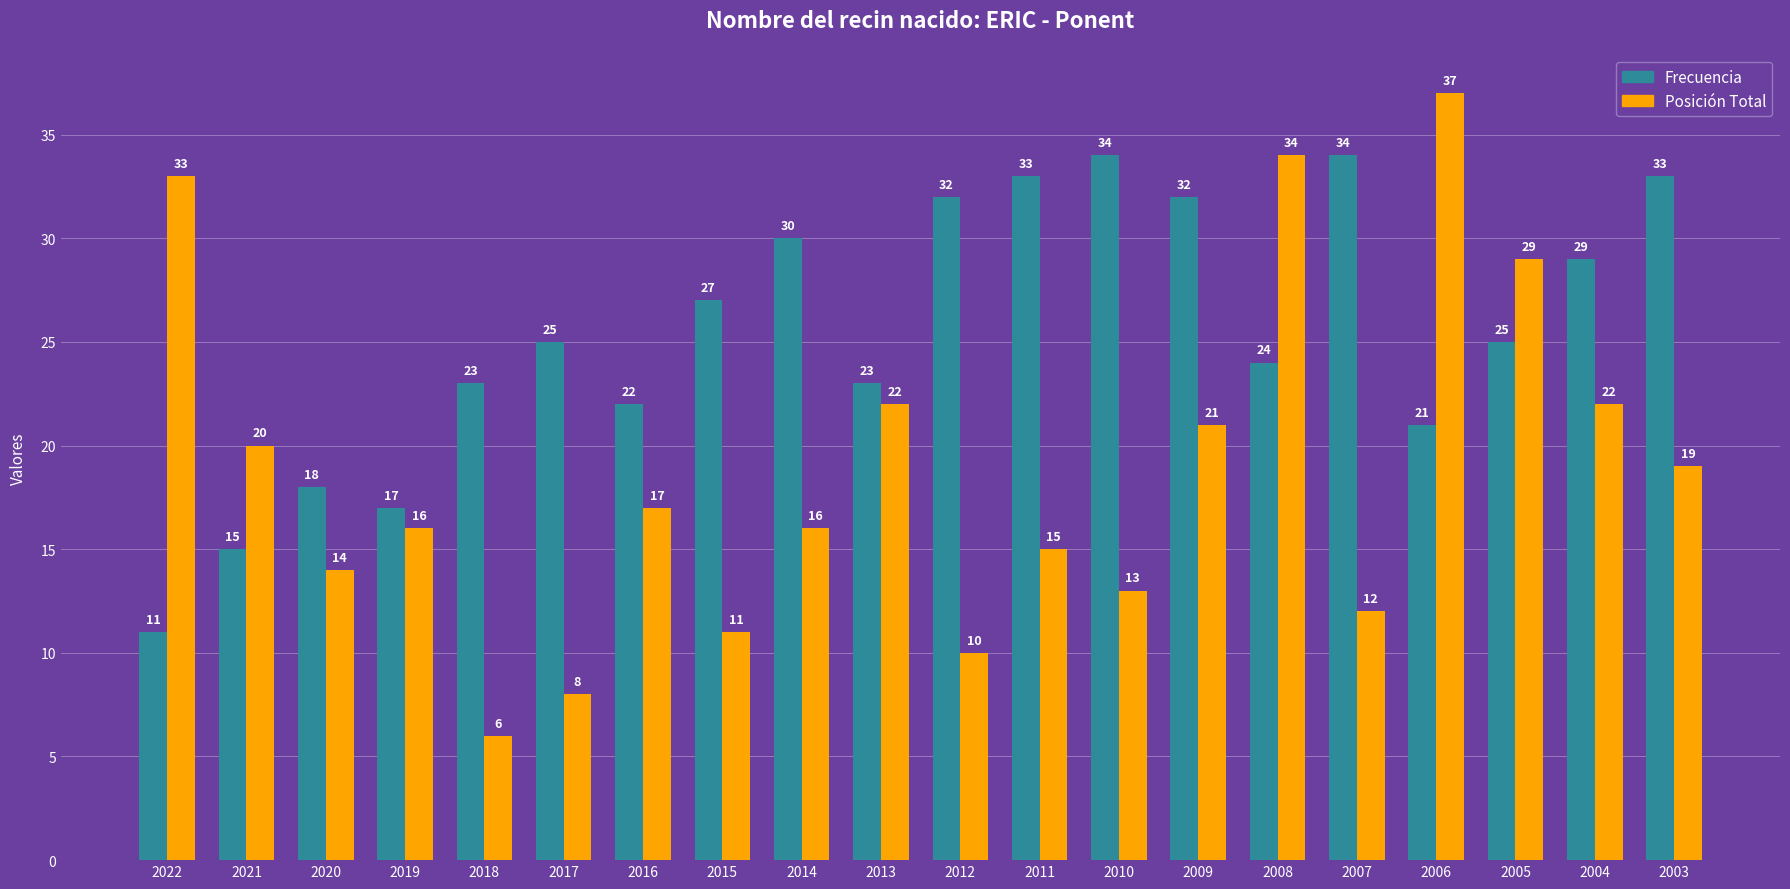

What value does the Frecuencia series have at 2003?

33